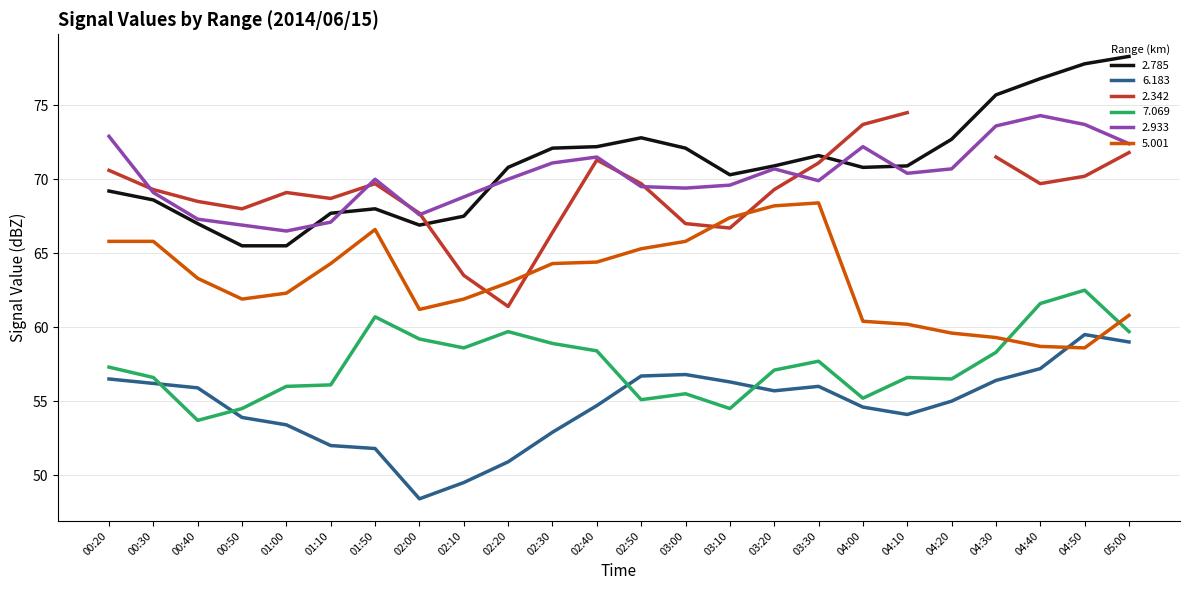

What value does the 6.183 series have at 03:20?

55.7